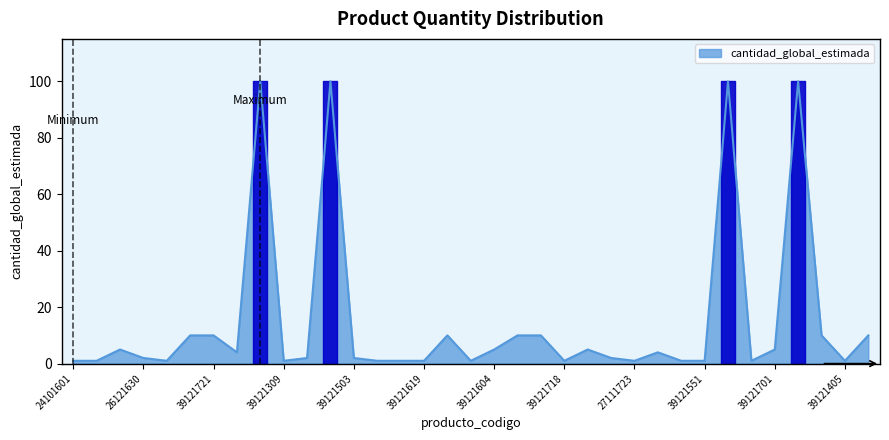

How many categories are shown in the chart?

35